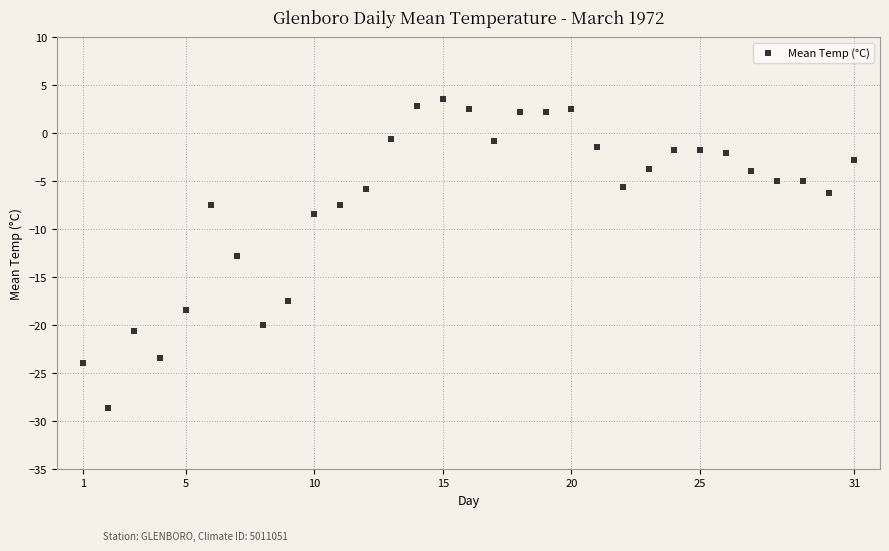

What is the range of Y values (max minus min)?

32.2